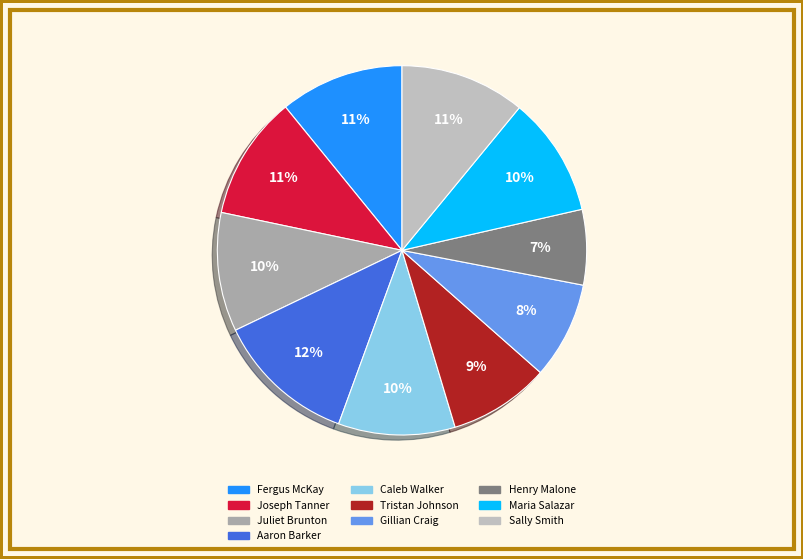

The Gillian Craig slice represents 8% of the pie. True or false?

True